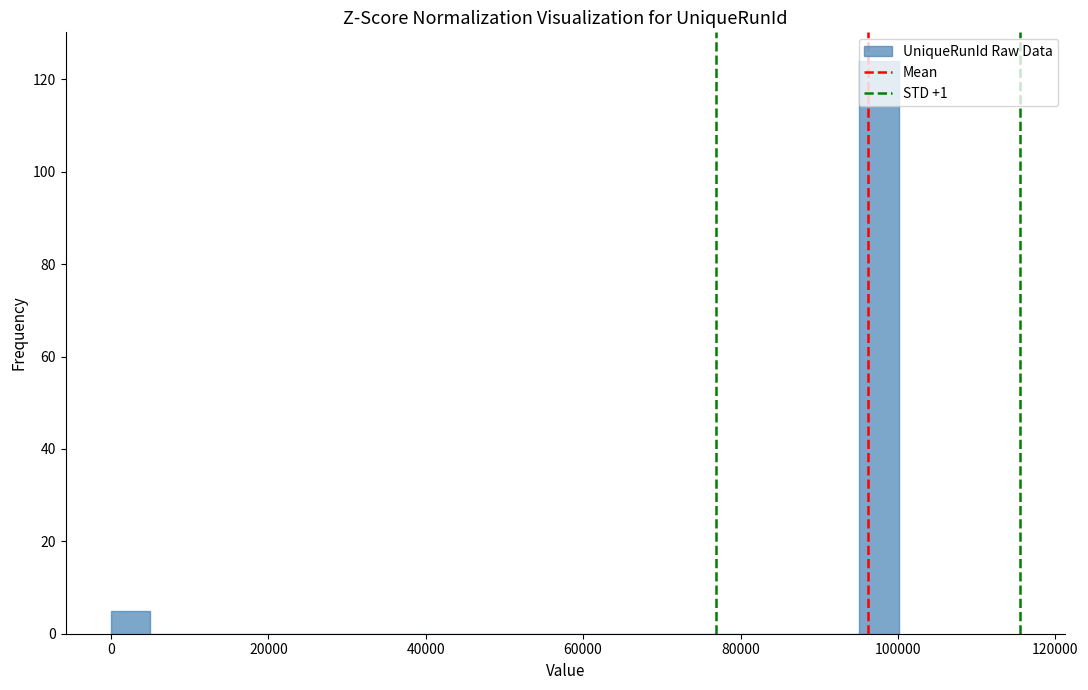

Read against the x-axis, roughly where is the centre of the tallest bar?

98000